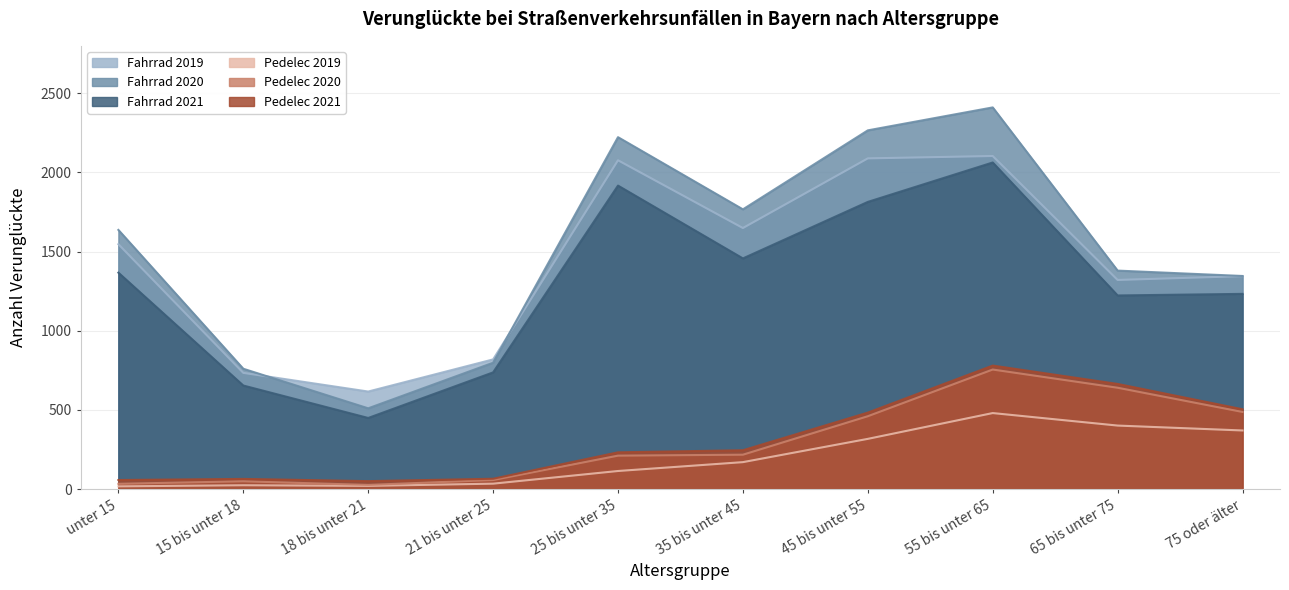

Rank the series at 55 bis unter 65 from highest to lowest value.

Fahrrad 2020, Fahrrad 2019, Fahrrad 2021, Pedelec 2021, Pedelec 2020, Pedelec 2019